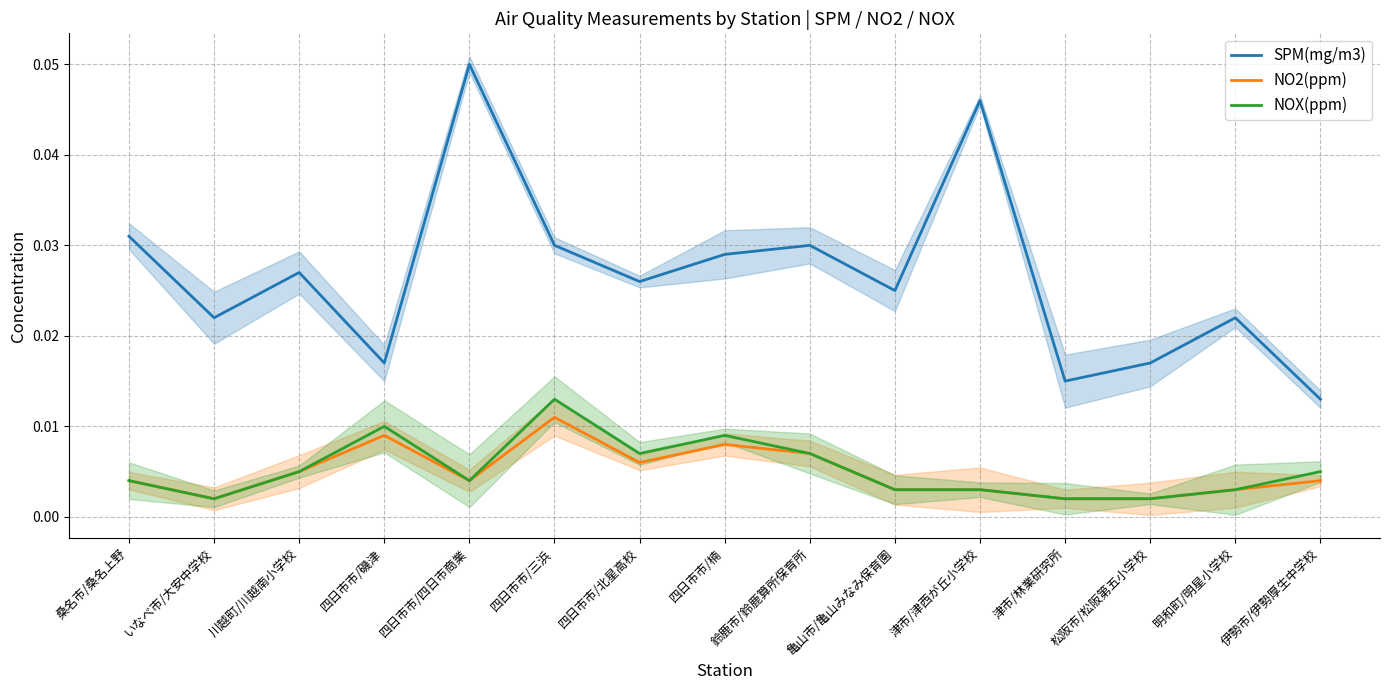

Does the chart have visible grid lines?

Yes